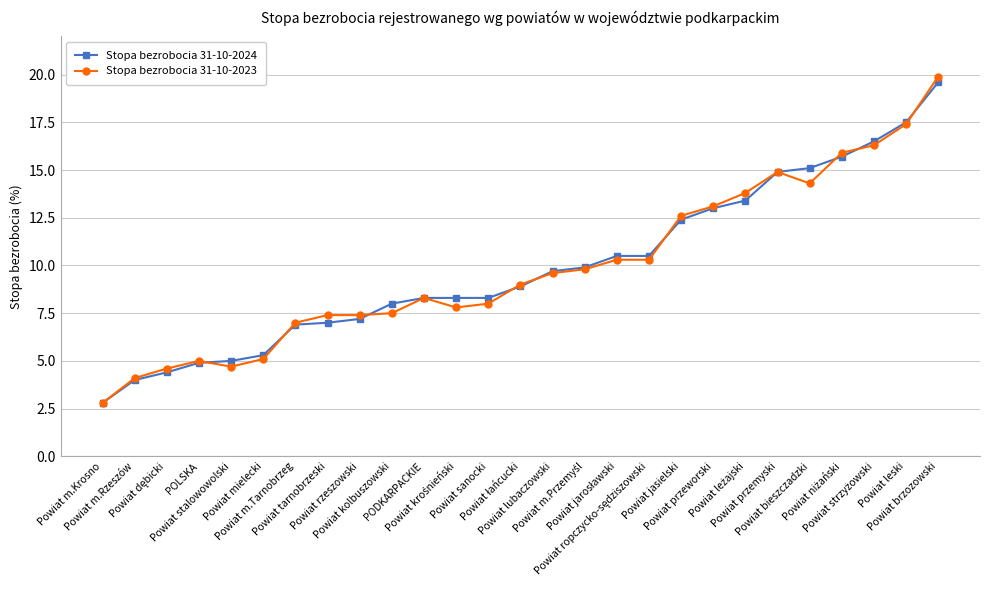

What is the value of the Stopa bezrobocia 31-10-2023 point at the 1st from the left?

2.8